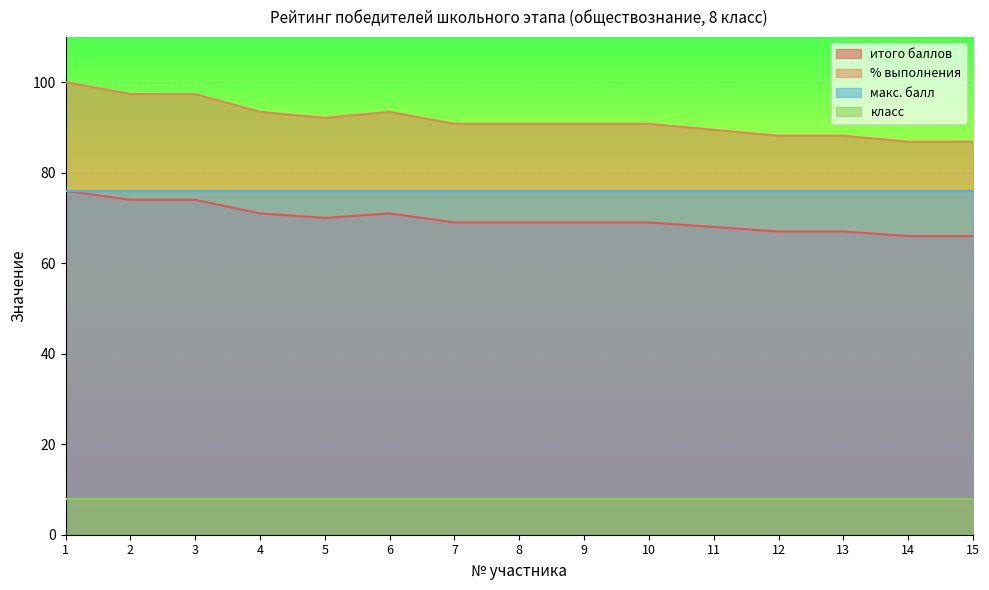

What is the value of the итого баллов point at the 1st from the left?

76.0